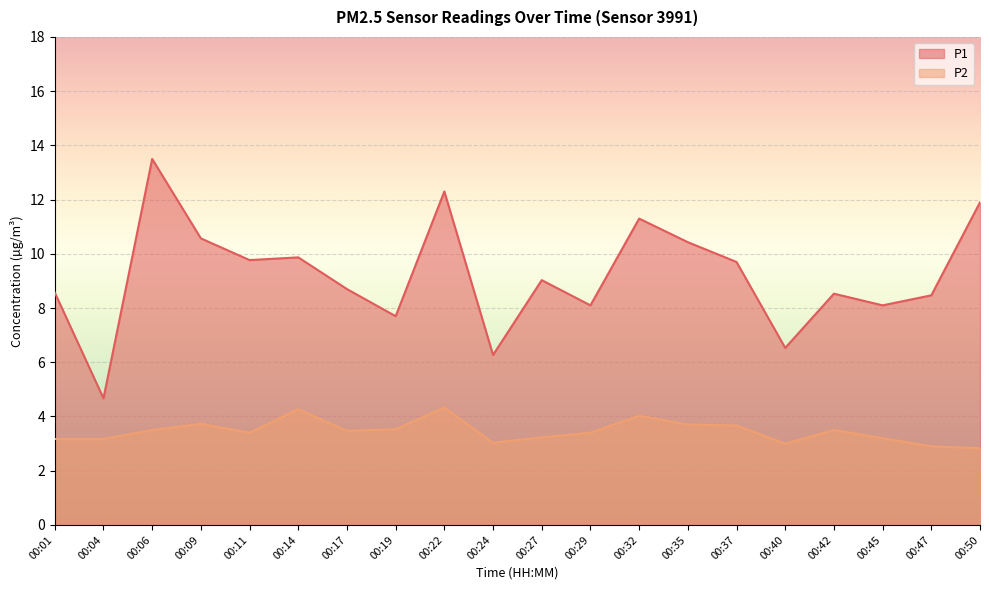

Where is the first local maximum for P1?

00:06